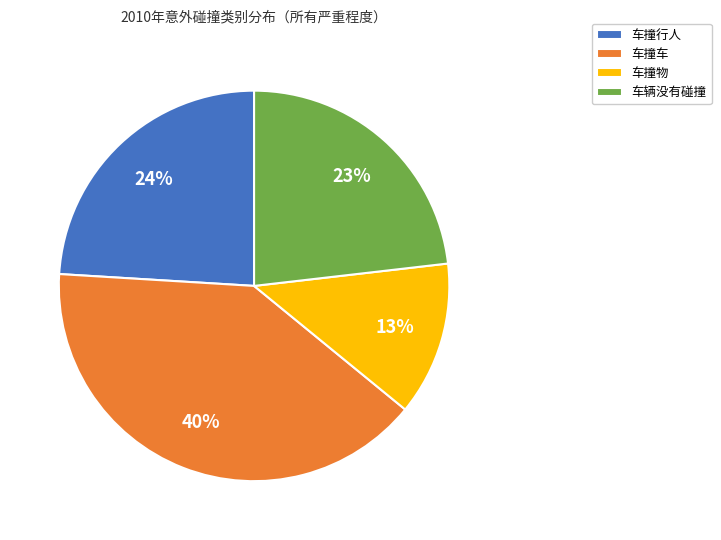

To the nearest percent, what percentage of the pie is 车辆没有碰撞?

23%